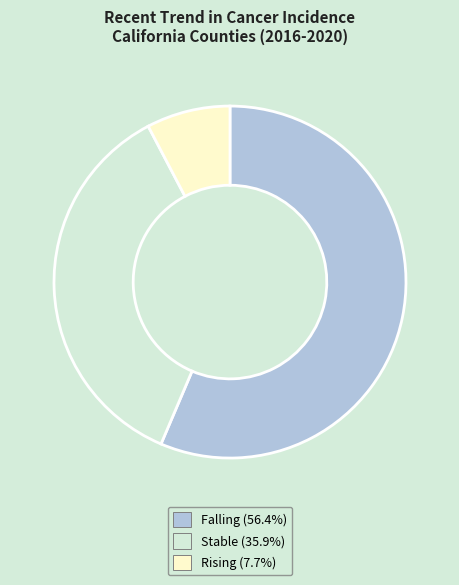

Is there a majority slice in this chart?

Yes